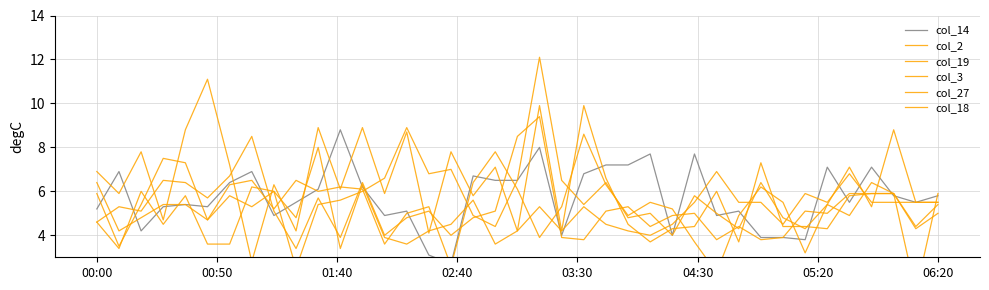

Reading left to right, list all the values displayed in this chart.

col_14: 5.2	6.9	4.2	5.3	5.4	5.3	6.4	6.9	4.9	5.5	6.1	8.8	6.2	4.9	5.1	3.1	2.7	6.7	6.5	6.5	8.0	4.0	6.8	7.2	7.2	7.7	4.0	7.7	4.9	5.1	3.9	3.9	3.8	7.1	5.5	7.1	5.8	5.5	5.8
col_2: 6.9	5.9	7.8	4.7	8.8	11.1	7.2	2.8	6.3	4.2	8.9	6.1	8.9	5.9	8.7	4.1	7.8	5.8	7.1	4.2	5.3	4.2	5.3	4.5	4.2	4.0	4.5	5.5	6.9	5.5	5.5	4.5	5.9	5.5	6.8	5.5	5.5	5.5	5.5
col_19: 6.4	4.2	4.8	5.4	5.4	4.7	6.3	6.5	5.2	6.5	6.0	6.2	6.1	3.6	5.0	5.3	2.6	6.4	7.8	6.1	3.9	5.3	8.6	6.3	4.9	5.5	5.2	3.7	2.3	4.9	6.2	5.5	3.2	5.4	4.9	6.4	5.9	4.4	5.4
col_3: 4.6	5.3	5.1	6.5	6.4	5.7	6.7	8.5	5.1	3.4	5.7	3.9	6.4	4.0	4.8	5.1	4.0	4.8	5.1	8.5	9.4	3.9	3.8	5.1	5.3	4.4	4.9	5.0	3.8	4.4	3.8	3.9	5.1	5.0	5.9	5.9	5.9	1.4	5.9
col_27: 4.6	3.4	6.0	4.5	5.8	3.6	3.6	6.2	6.0	2.5	5.4	5.6	6.0	6.6	8.9	6.8	7.0	4.9	4.4	6.5	12.1	6.5	5.4	6.4	4.8	5.0	4.0	5.8	5.0	4.3	6.4	4.8	4.3	5.4	7.1	5.3	8.8	5.5	5.5
col_18: 5.9	3.5	5.4	7.5	7.3	4.7	5.8	5.3	6.0	4.8	8.0	3.4	6.3	3.9	3.6	4.2	4.5	5.6	3.6	4.2	9.9	4.2	9.9	6.6	4.5	3.7	4.3	4.4	6.0	3.7	7.3	4.4	4.4	4.3	5.8	5.9	5.9	4.3	5.0